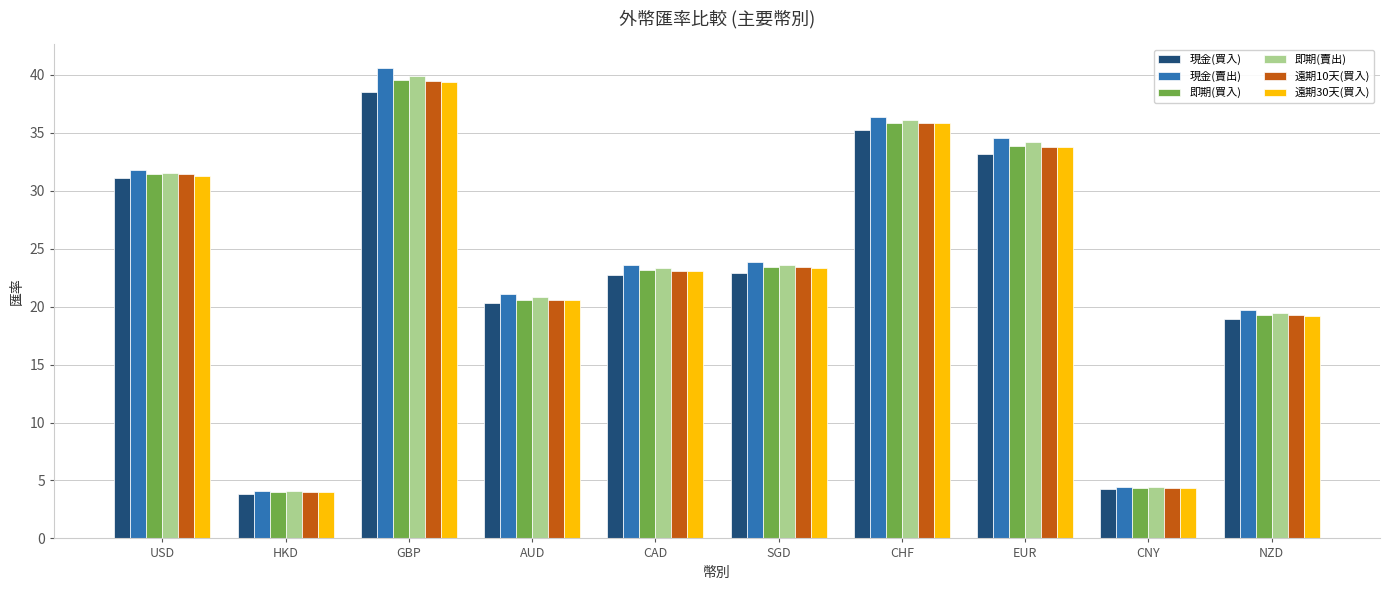

At which label does 現金(買入) first exceed 22?

USD